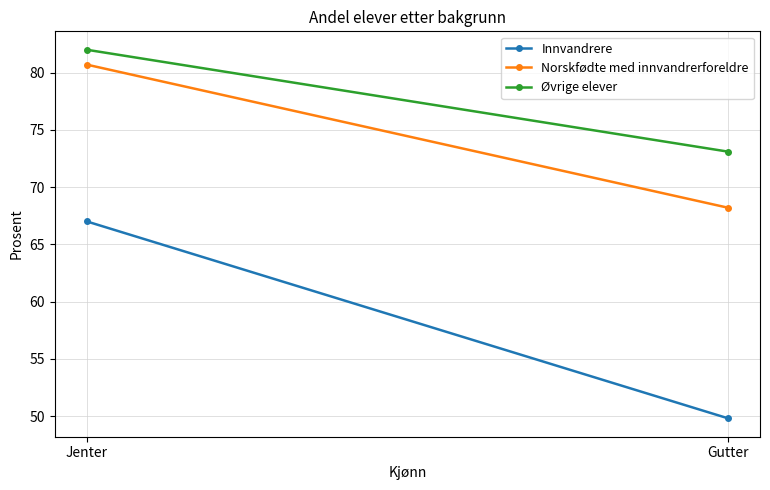

What is the value of the Innvandrere point at the 2nd from the left?

49.8